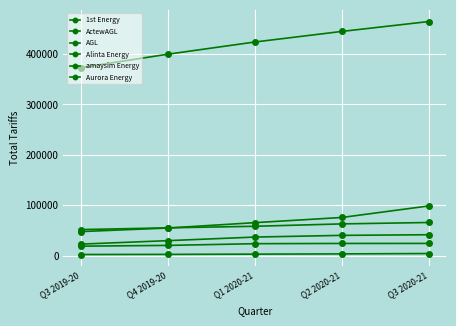

How many series are shown in this chart?

6